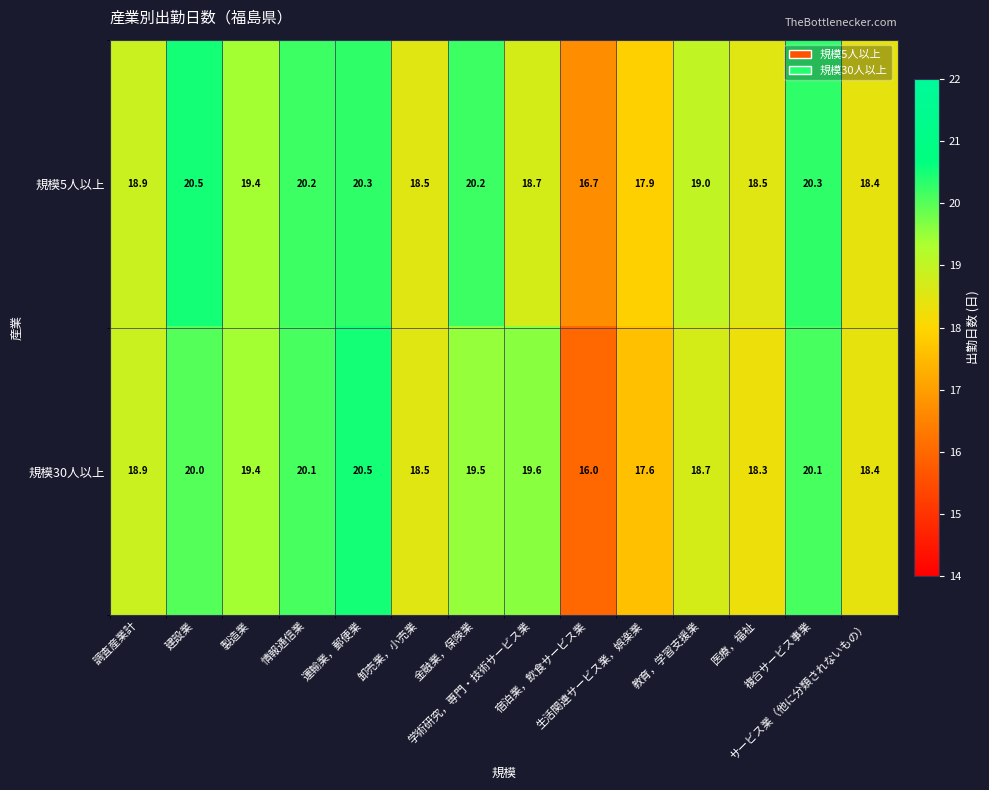

What is the lowest value of the 規模5人以上 series?

16.7